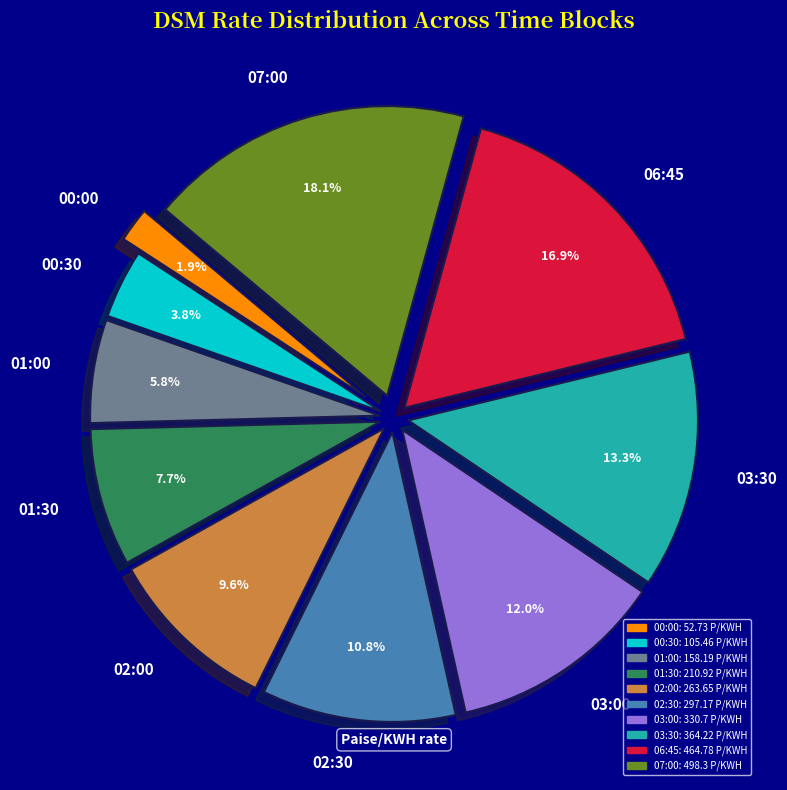

Which slice is the largest?

07:00